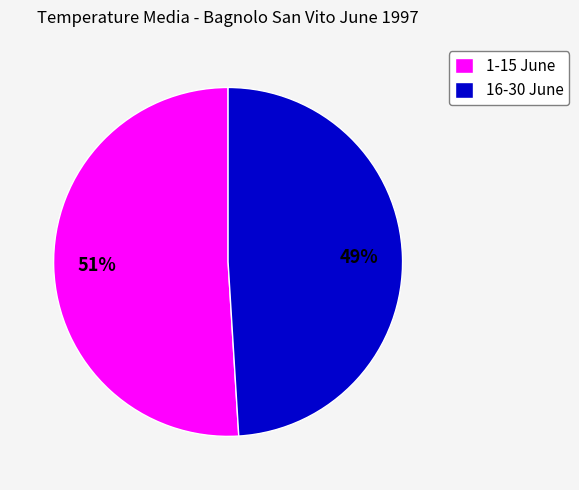

What is the largest slice in the pie chart?

1-15 June